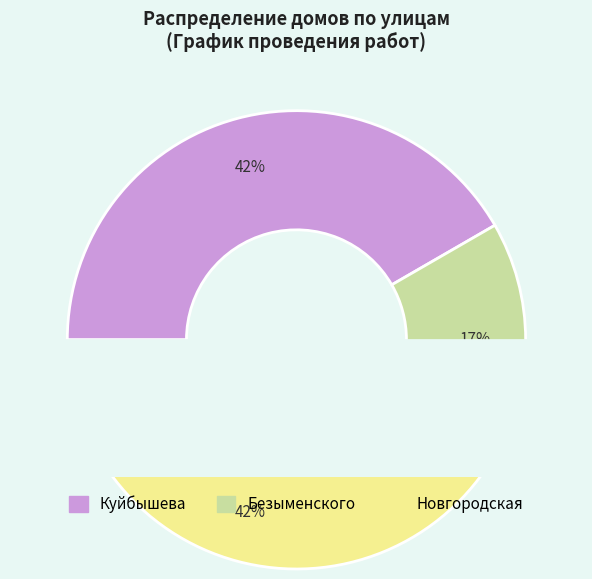

To the nearest percent, what is the average slice percentage?

33%